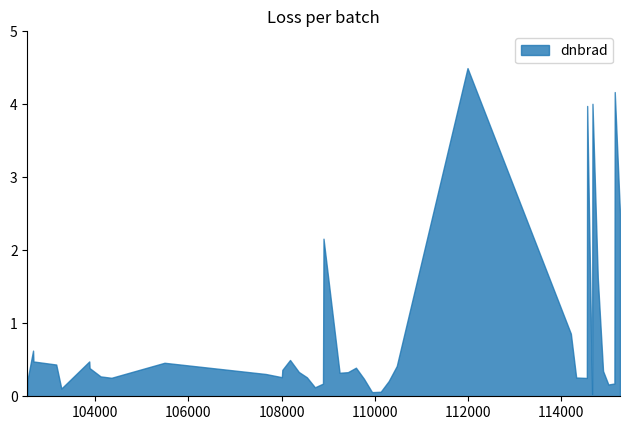

Reading left to right, extract all data points from this chart.

0.2	0.6	0.5	0.4	0.1	0.5	0.4	0.3	0.3	0.5	0.3	0.3	0.4	0.5	0.3	0.3	0.1	0.2	2.2	0.3	0.3	0.4	0.2	0.1	0.1	0.2	0.4	4.5	0.9	0.3	0.3	4.0	0.0	4.0	1.6	0.3	0.2	0.2	4.2	2.5